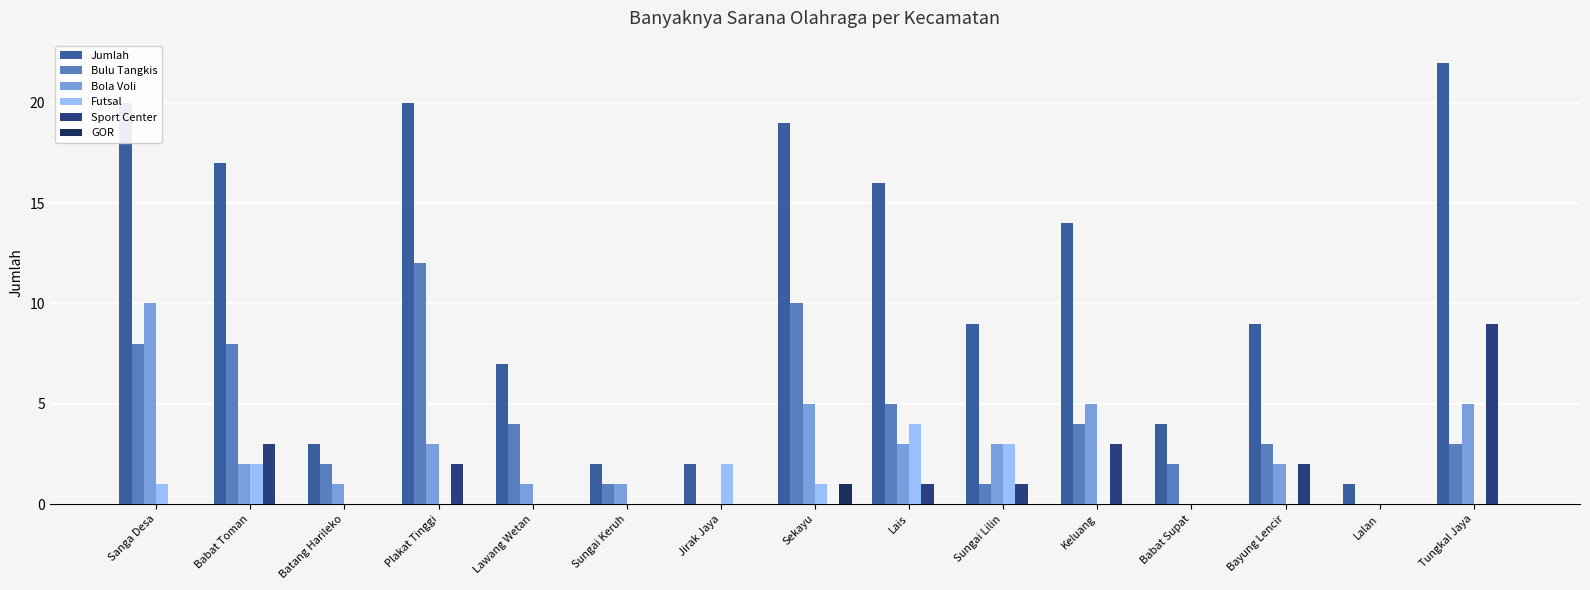

What is the label of the 9th bar from the left?

Lais